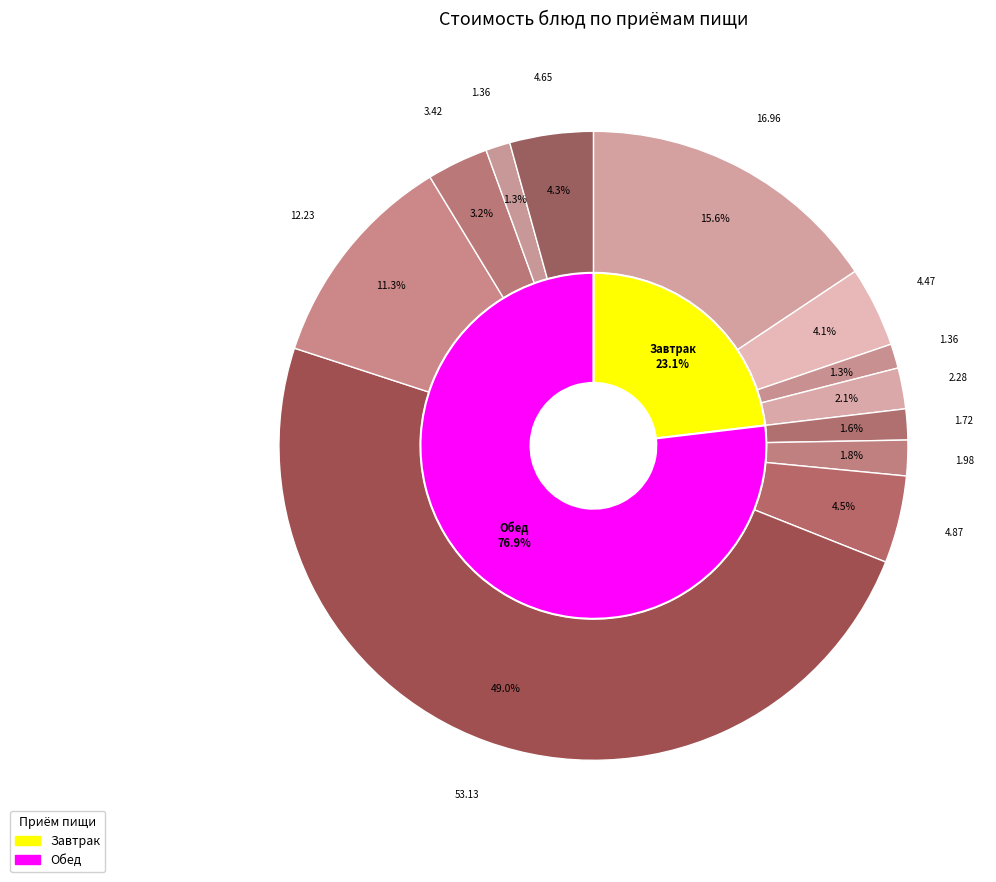

What percentage is the Хлеб ржаной (обед) slice, to the nearest percent?

1%